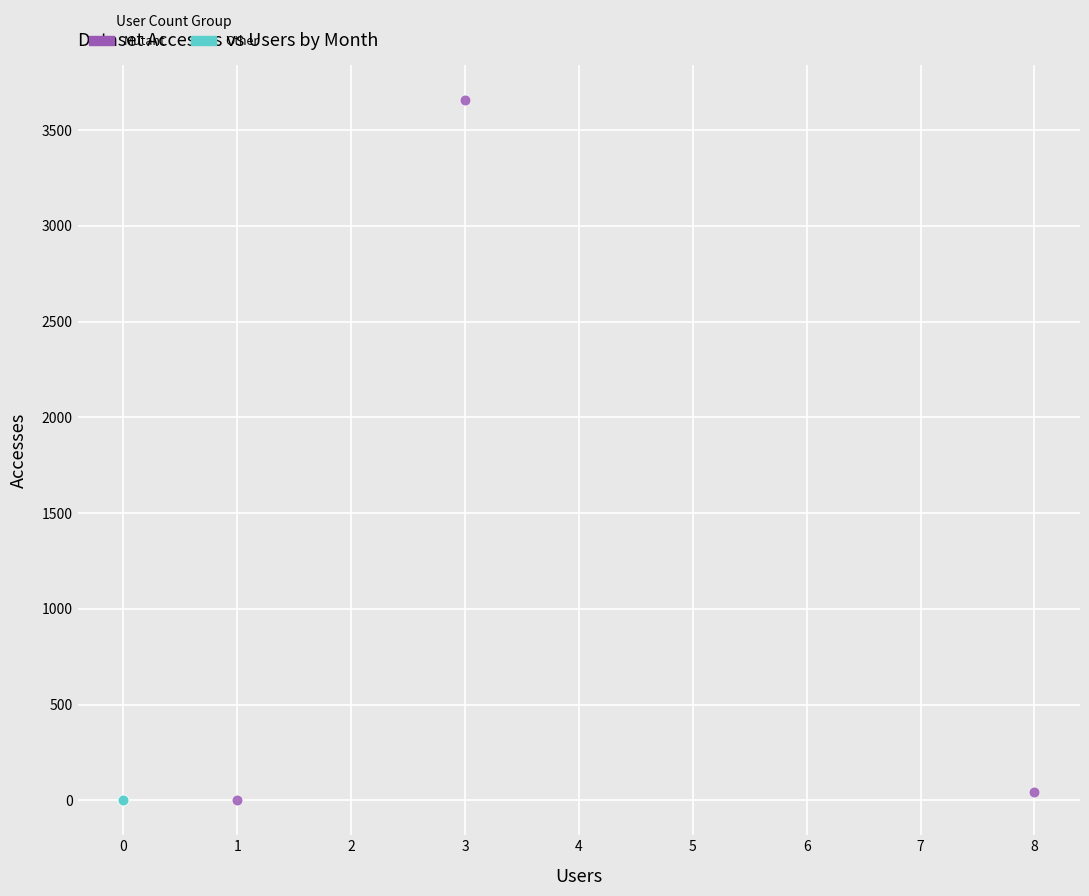

Which series reaches the maximum Y coordinate?

Mutant